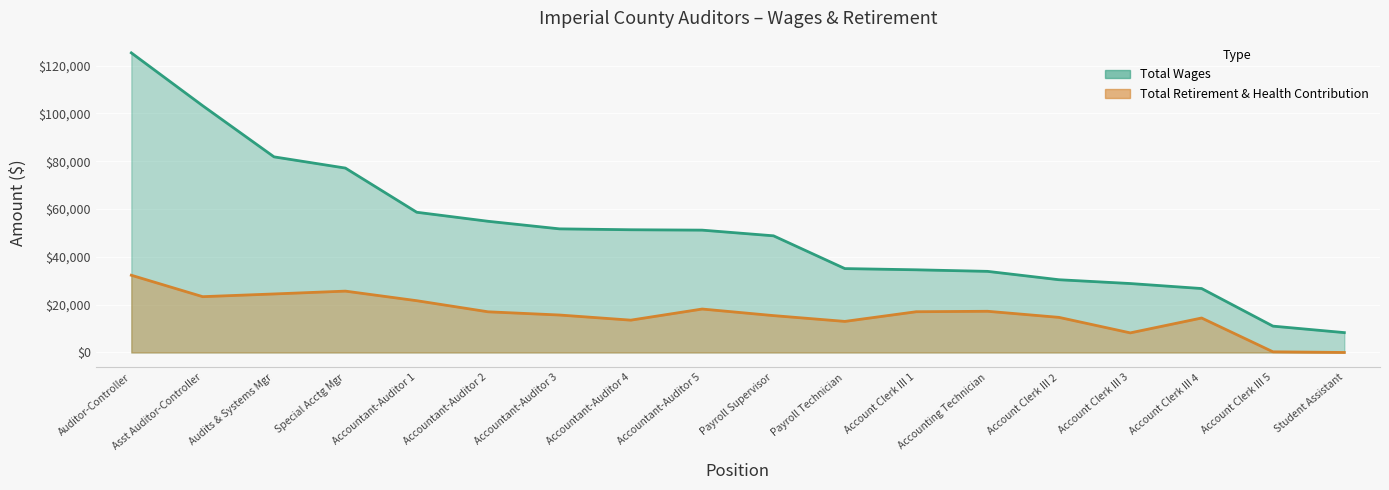

What are all the series names shown in the legend?

total_wages, total_retirement